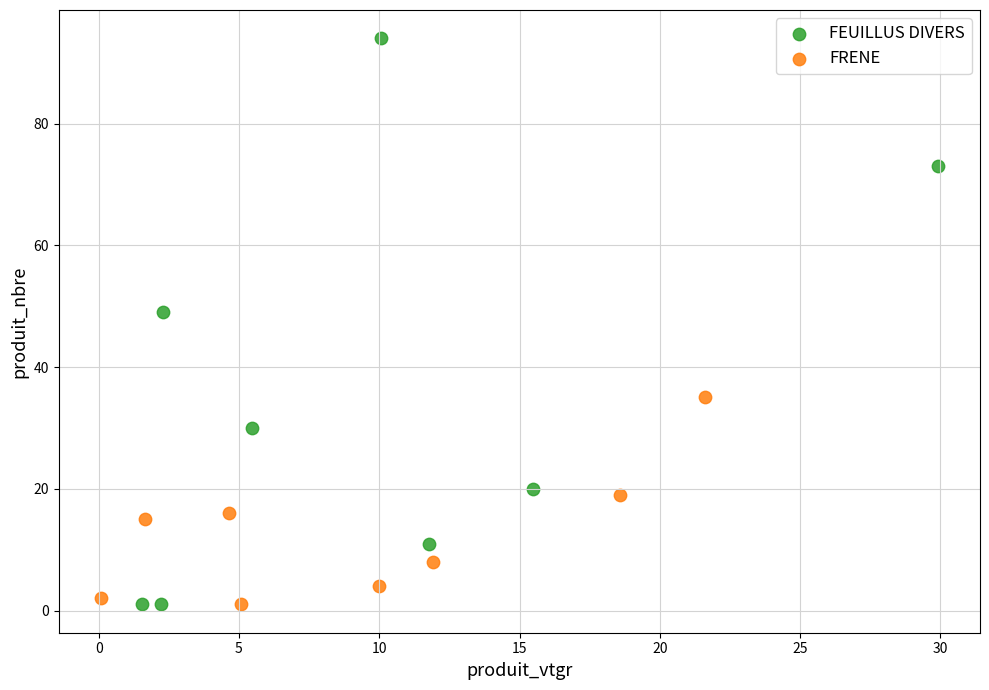

What are all the series names shown in the legend?

FEUILLUS DIVERS, FRENE